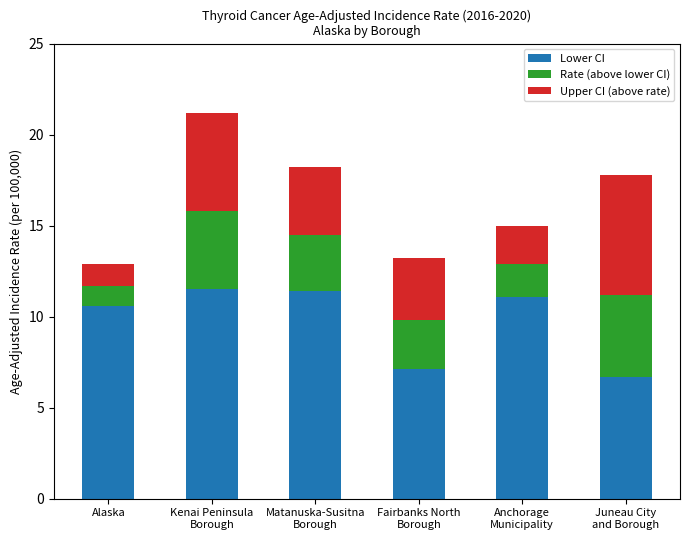

What is the lowest value of the Lower CI series?

6.7